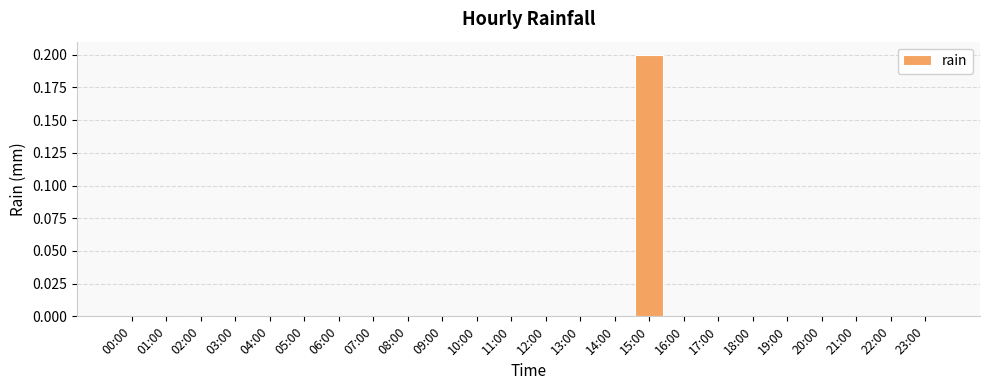

What is the sum of all values?

0.2